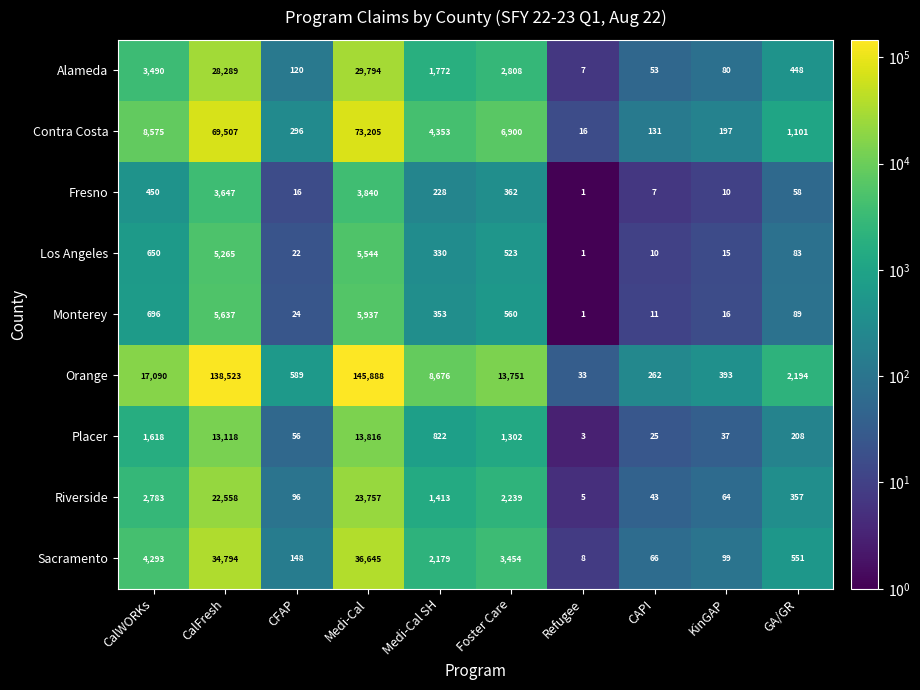

What is the difference between the highest and lowest values at CalFresh?

134876